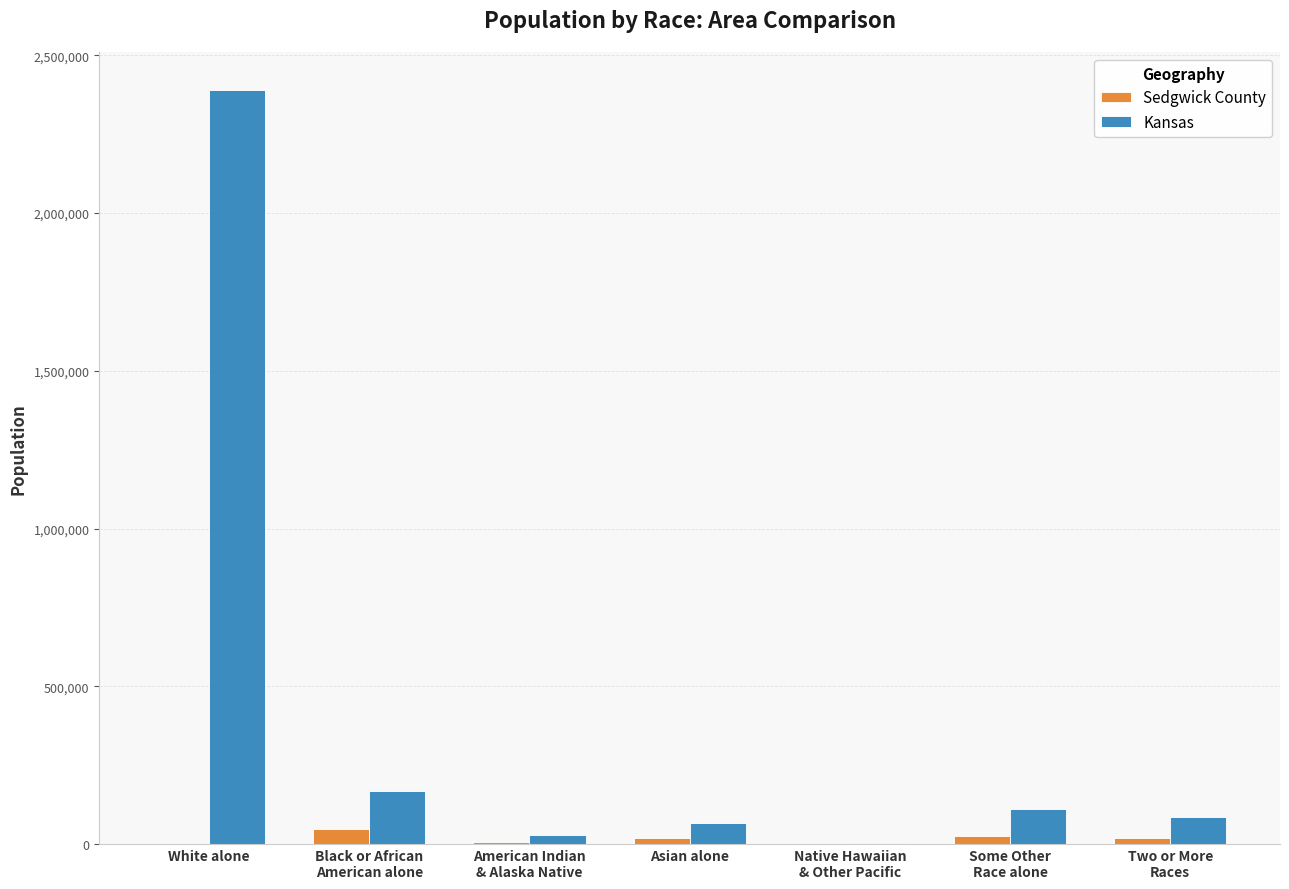

What value does the Kansas series have at White alone, to the nearest 100?

2391000